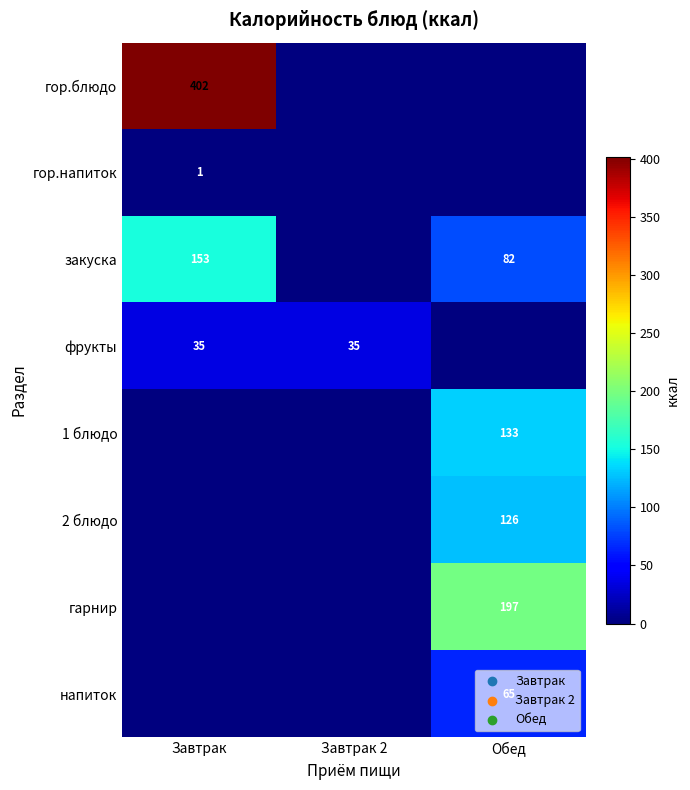

True or false: закуска has a value of 217 at Завтрак.

False